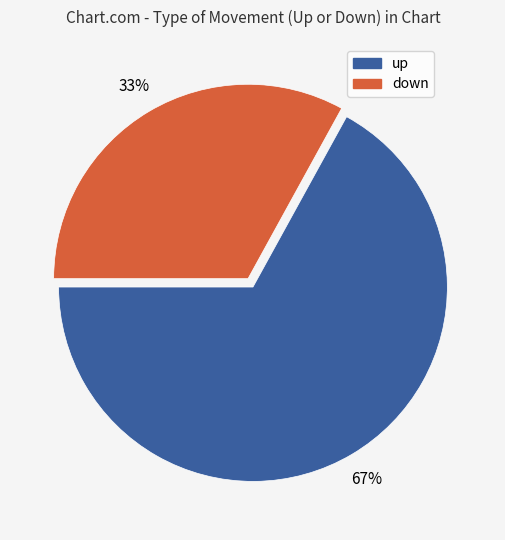

Between up and down, which is larger?

up